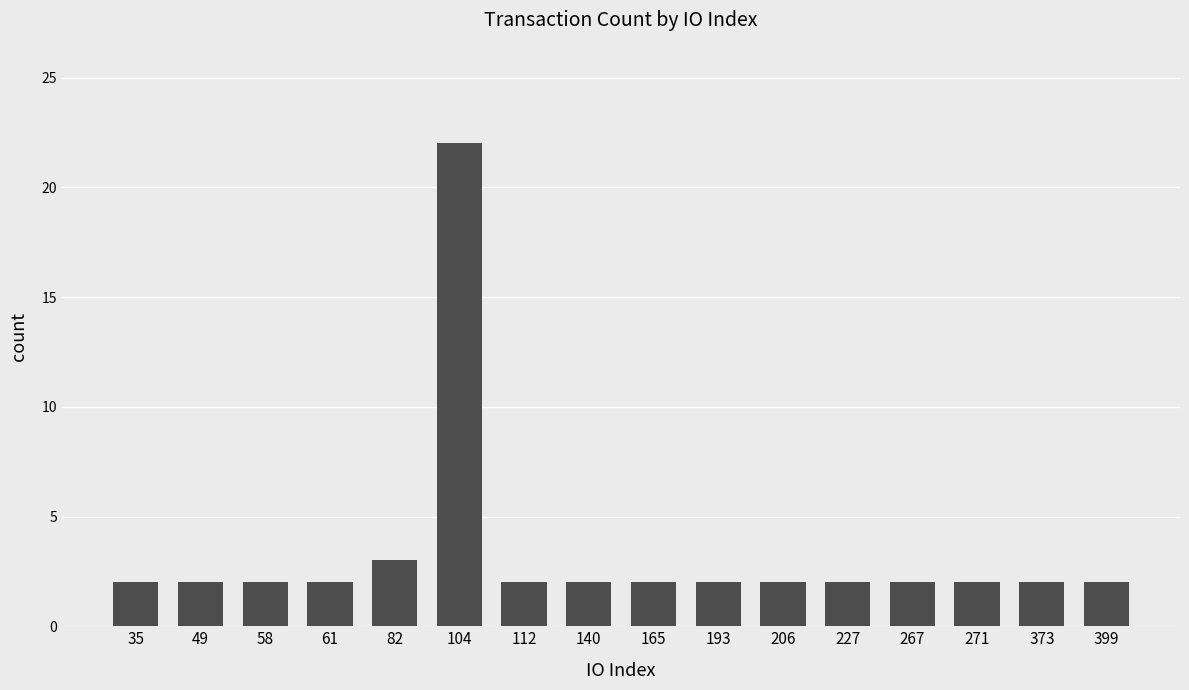

How many categories are shown in the chart?

16